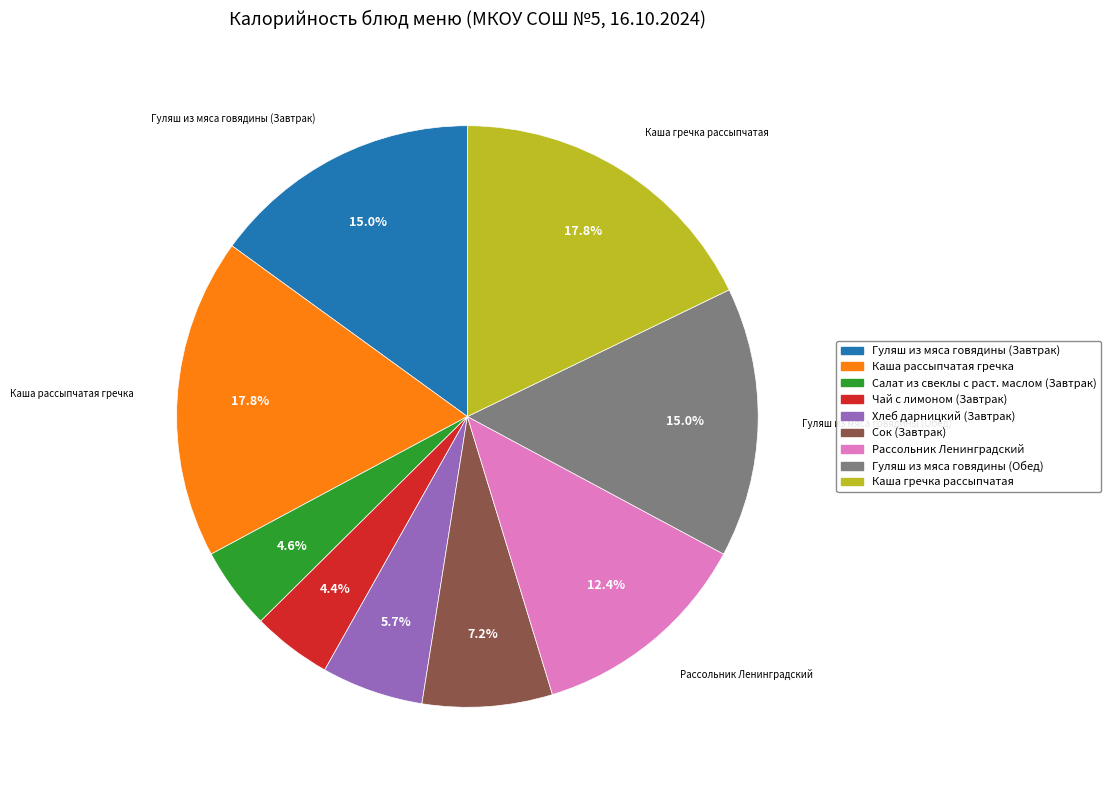

Is it true that Сок (Завтрак) is 1% of the pie?

False